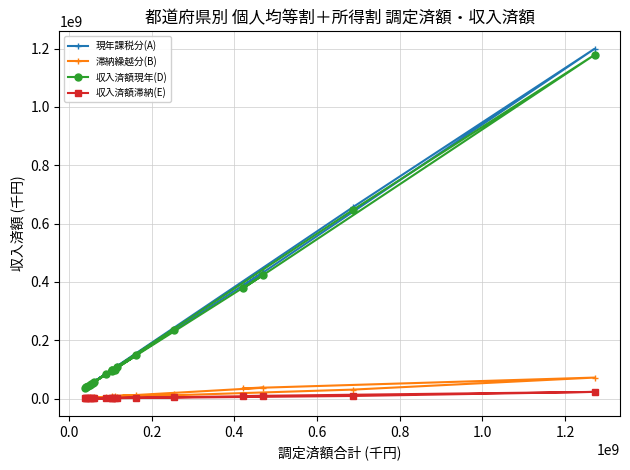

Is this an area chart (filled region under the line)?

No